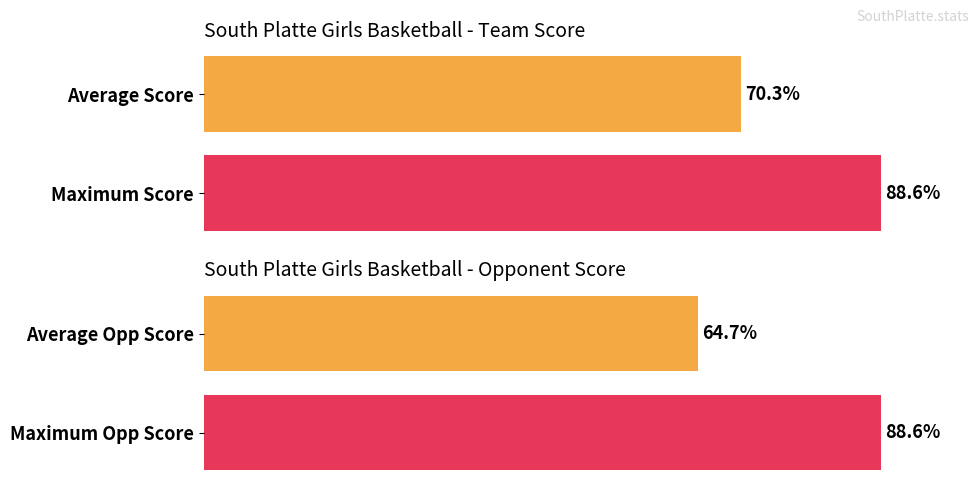

True or false: Opp Score has a value of 28 at 01/17.

False